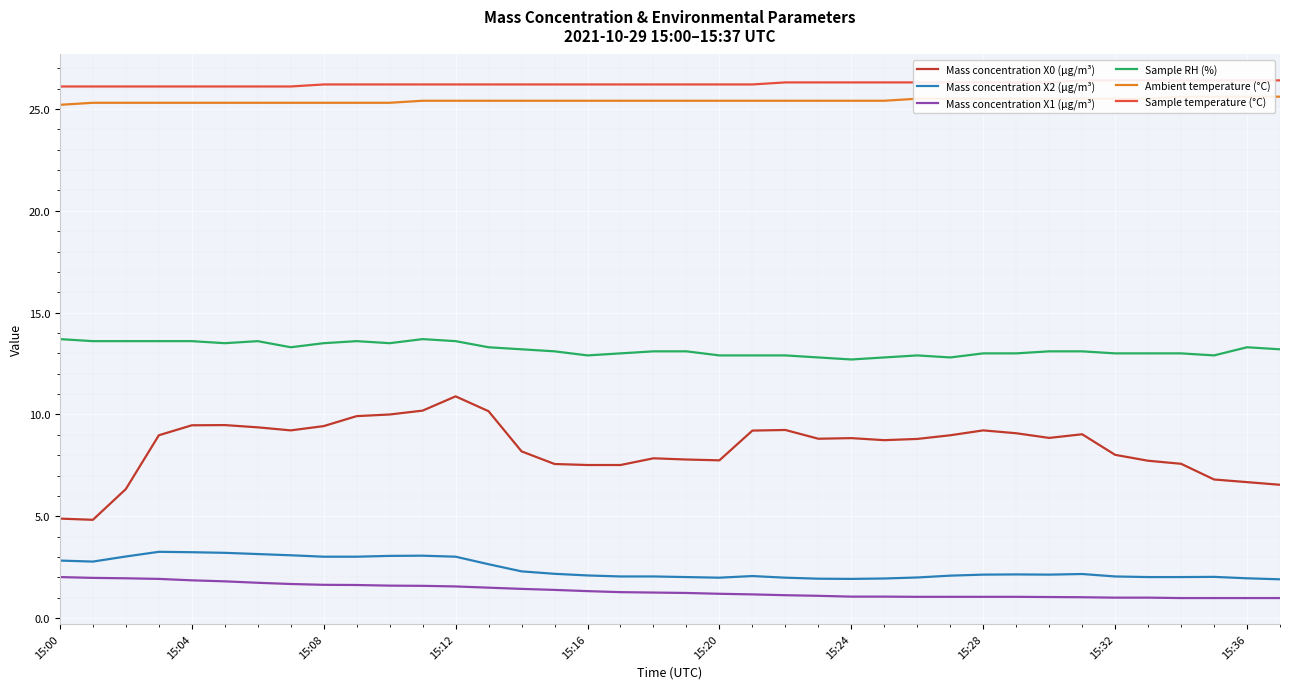

What is the spread (max minus min) of values at 23?

25.2